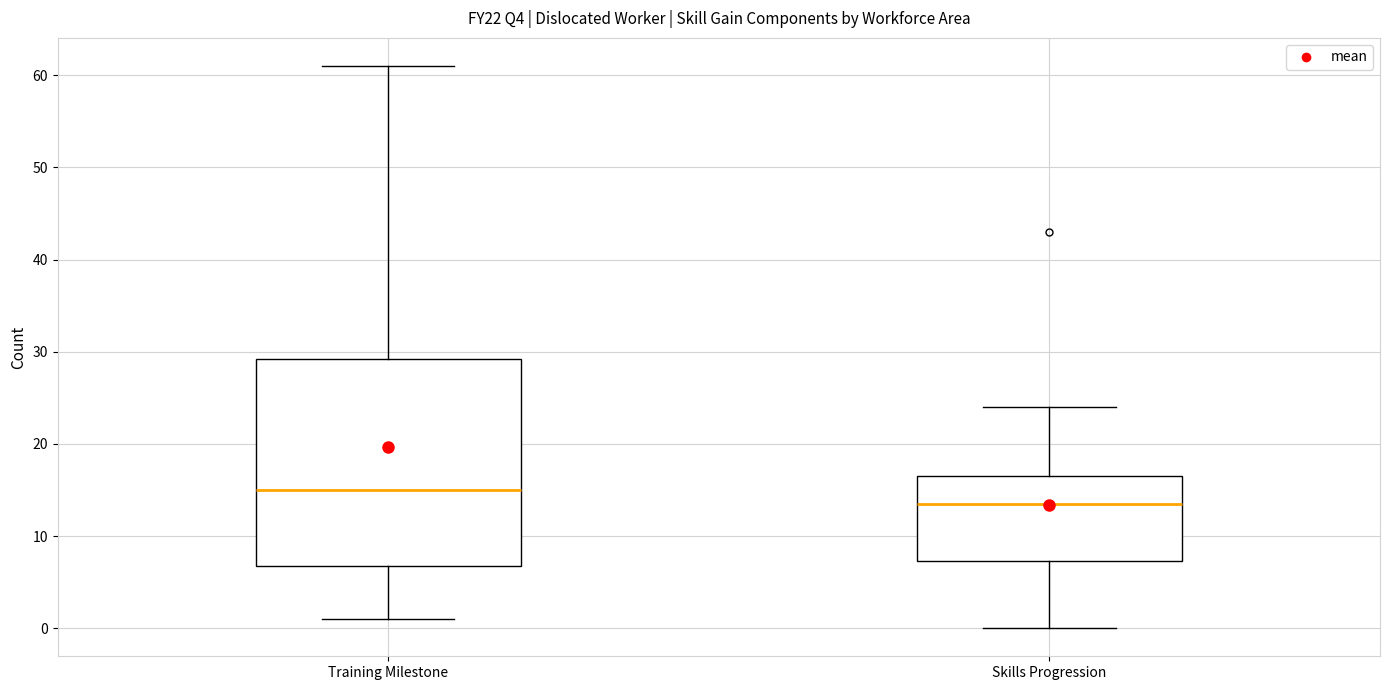

Reading left to right, transcribe this box plot: for each box, give where its median line is, the range the box spans, and where its two whiskers end, as read against the y-axis. The values are not printed on the chart, so give them approximately, as read against the axis.

Training Milestone: median 15, box 7 to 29, whiskers 1 to 61
Skills Progression: median 14, box 7 to 17, whiskers 0 to 24